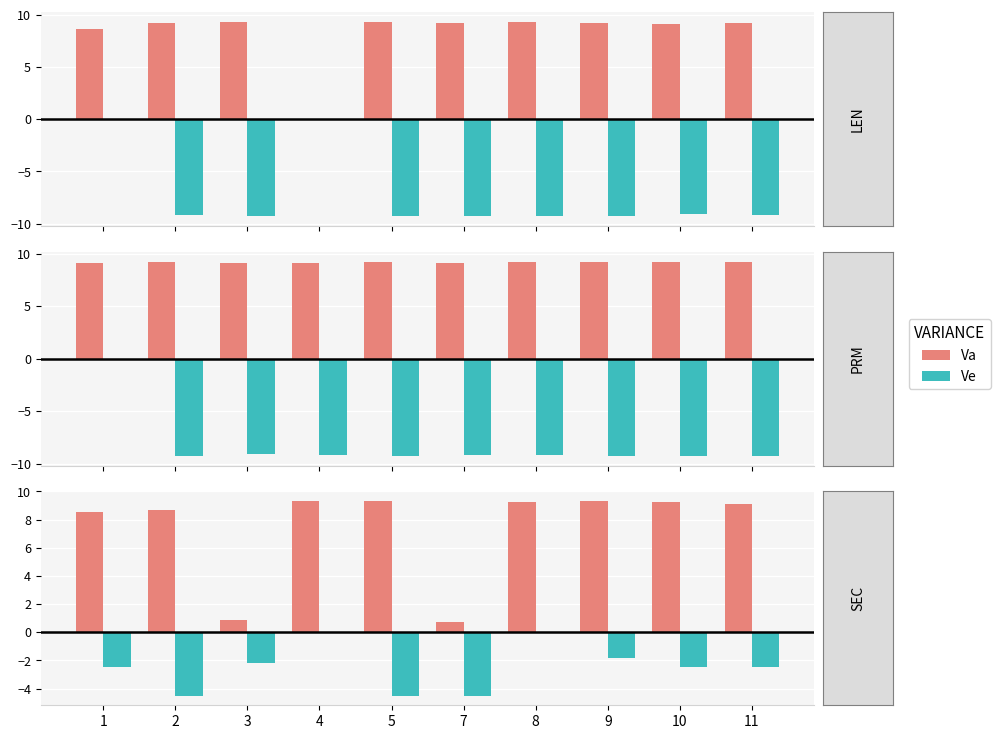

What is the difference between the maximum and second lowest values in the Va series?

8.4